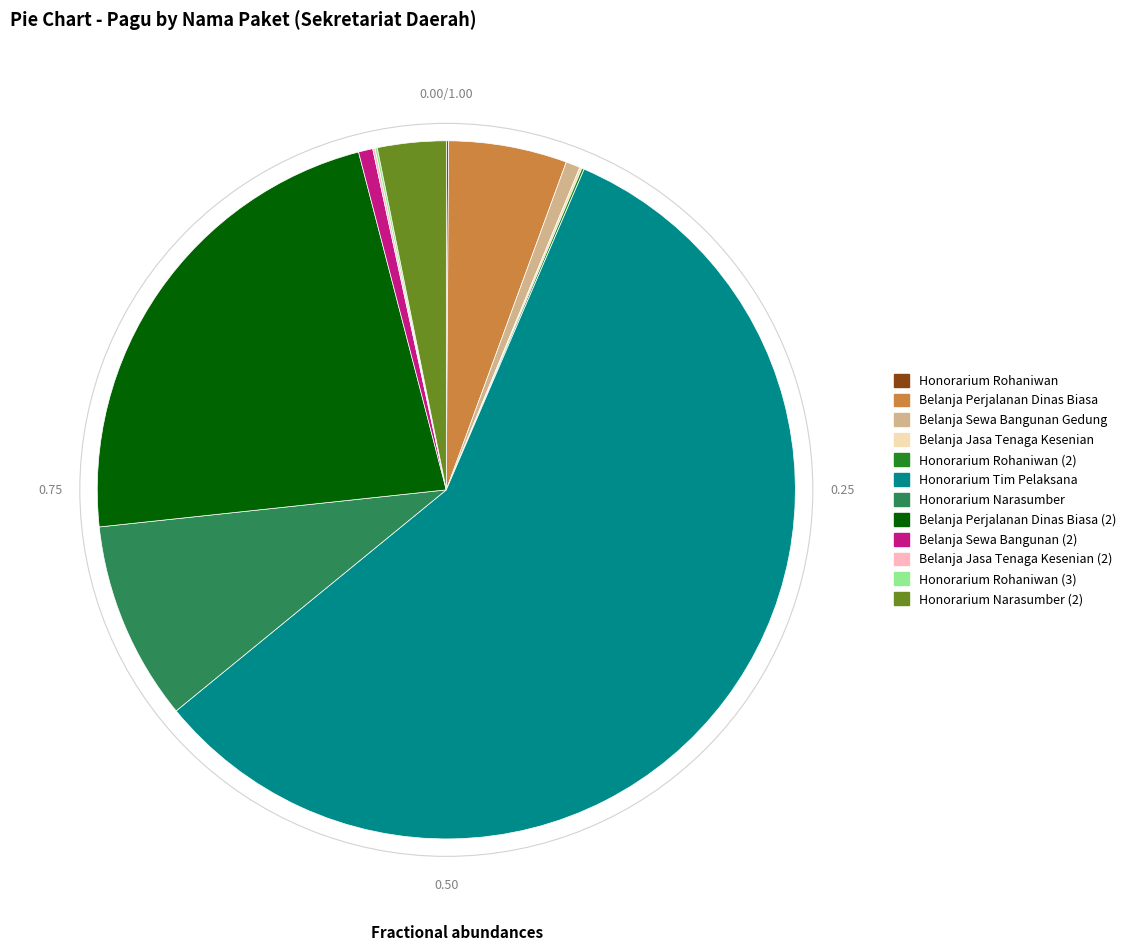

What is the largest slice in the pie chart?

Honorarium Tim Pelaksana